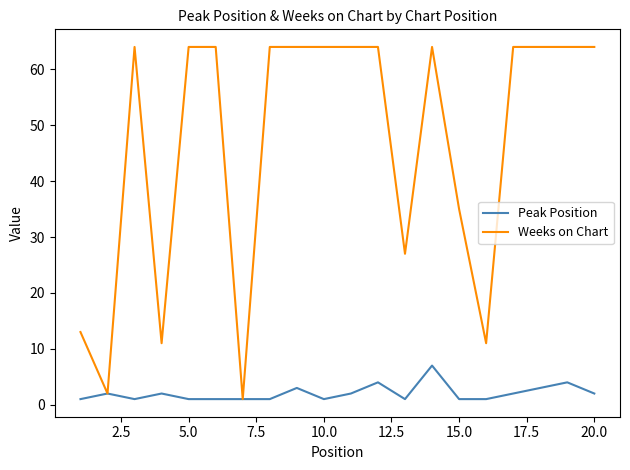

Which series has the widest spread of values?

Weeks on Chart